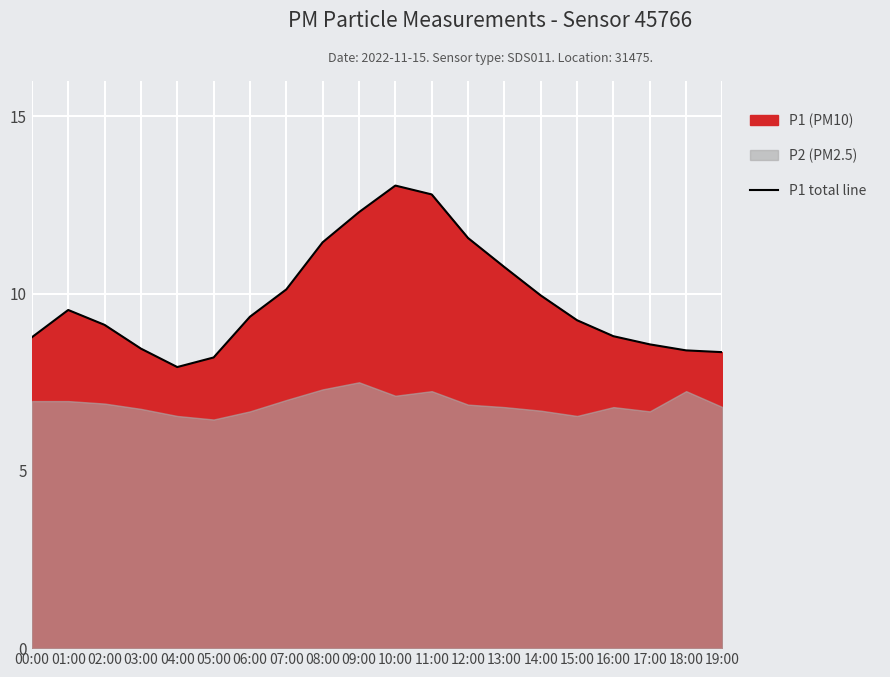

What is the difference between the maximum and second lowest values?

4.9